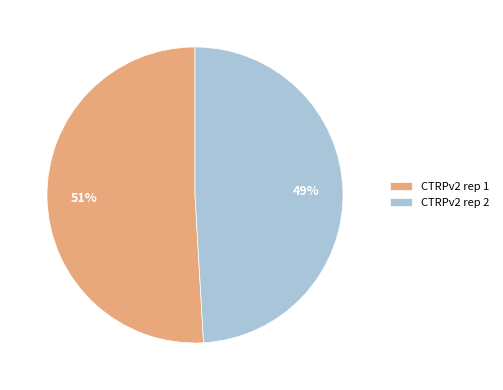

To the nearest percent, what is the difference between the CTRPv2 rep 2 and CTRPv2 rep 1 slice percentages?

2%